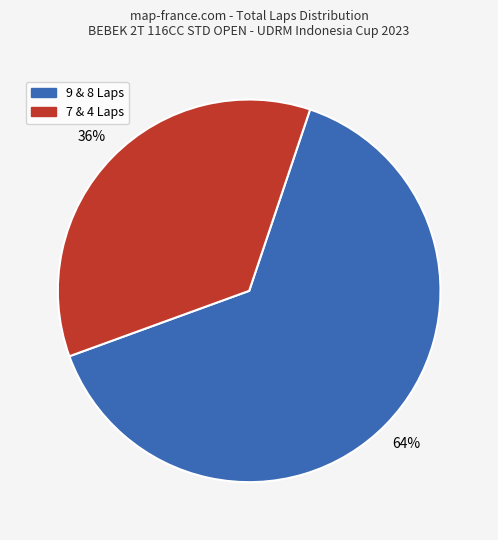

To the nearest percent, what is the combined percentage of 9 & 8 Laps and 7 & 4 Laps?

100%